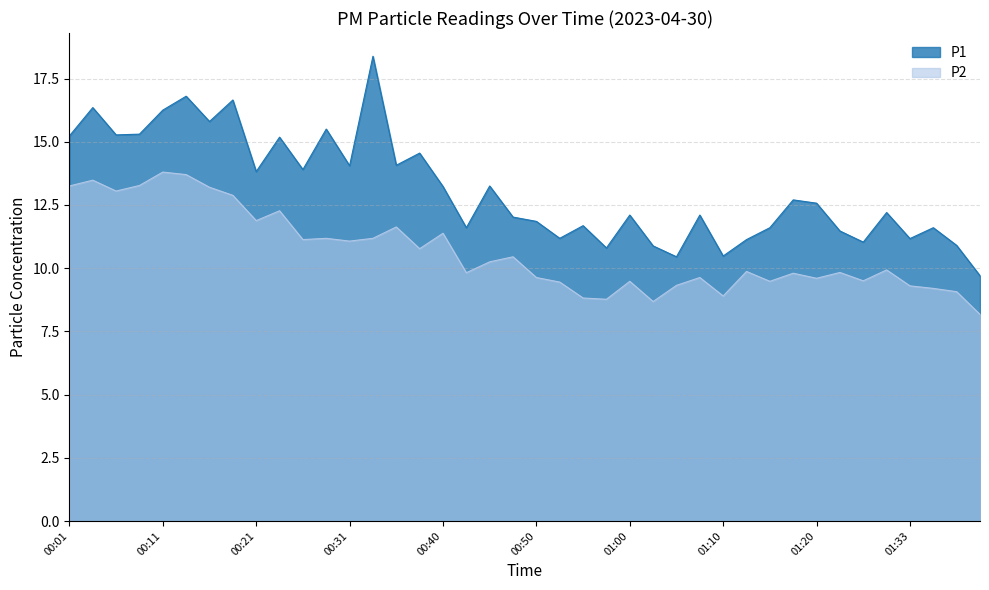

True or false: P1 and P2 intersect in this chart.

False